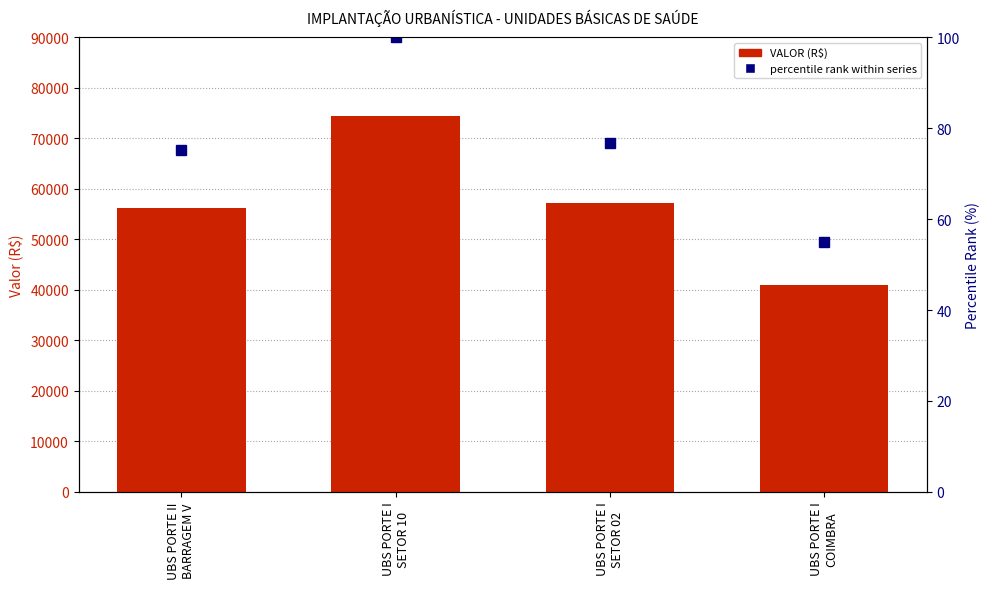

What are all the series names shown in the legend?

VALOR, percentile rank